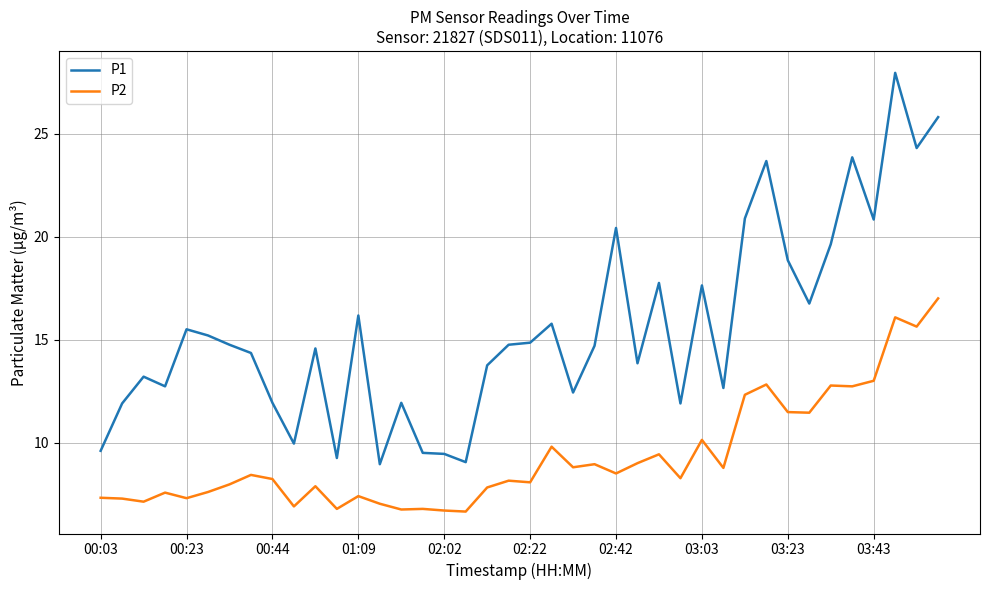

Which series has the largest total across all categories?

P1